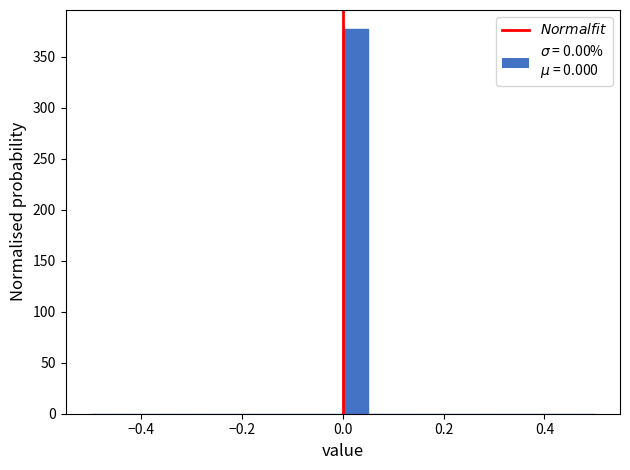

Around what value on the x-axis is the tallest bar? Give the approximate position of its centre, as read against the axis.

0.02